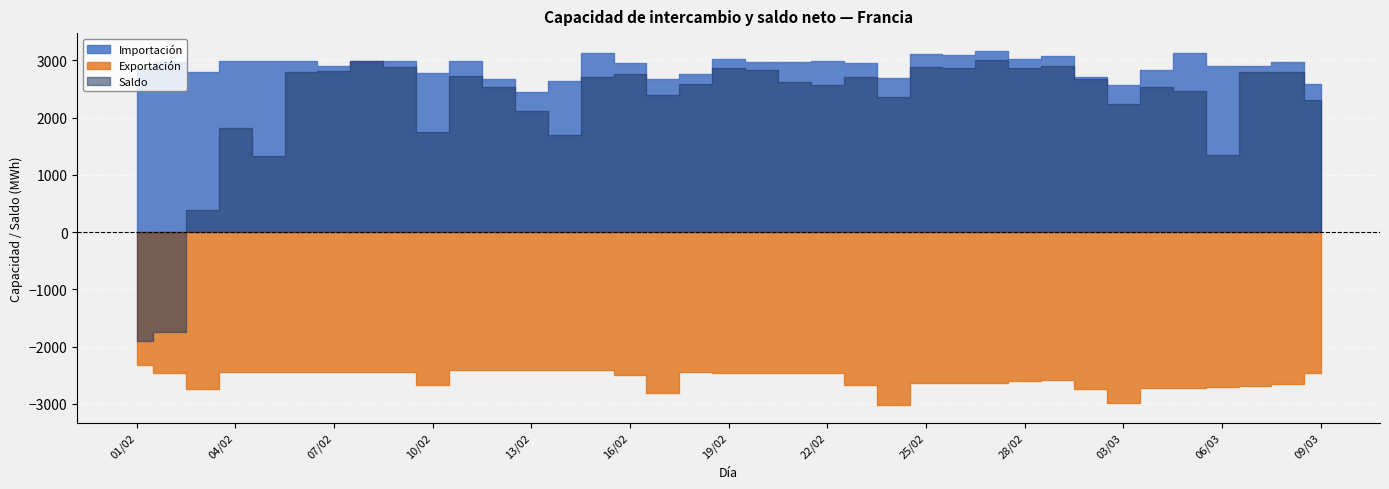

Reading left to right, transcribe all the data shown in this chart.

Importación: 01/02/2019=2875.0	02/02/2019=2975.0	03/02/2019=2802.1	04/02/2019=2987.5	05/02/2019=2987.5	06/02/2019=2987.5	07/02/2019=2893.8	08/02/2019=2987.5	09/02/2019=2995.8	10/02/2019=2781.2	11/02/2019=2993.8	12/02/2019=2679.2	13/02/2019=2450.0	14/02/2019=2645.8	15/02/2019=3120.8	16/02/2019=2958.3	17/02/2019=2681.2	18/02/2019=2768.8	19/02/2019=3016.7	20/02/2019=2966.7	21/02/2019=2966.7	22/02/2019=2991.7	23/02/2019=2952.1	24/02/2019=2697.9	25/02/2019=3108.3	26/02/2019=3100.0	27/02/2019=3166.7	28/02/2019=3025.0	01/03/2019=3083.3	02/03/2019=2708.3	03/03/2019=2570.8	04/03/2019=2833.3	05/03/2019=3133.3	06/03/2019=2900.0	07/03/2019=2904.2	08/03/2019=2966.7	09/03/2019=2587.5
Exportación: 01/02/2019=-2314.6	02/02/2019=-2462.5	03/02/2019=-2741.7	04/02/2019=-2433.3	05/02/2019=-2433.3	06/02/2019=-2433.3	07/02/2019=-2433.3	08/02/2019=-2433.3	09/02/2019=-2437.5	10/02/2019=-2670.8	11/02/2019=-2412.5	12/02/2019=-2412.5	13/02/2019=-2412.5	14/02/2019=-2412.5	15/02/2019=-2412.5	16/02/2019=-2495.8	17/02/2019=-2802.1	18/02/2019=-2439.6	19/02/2019=-2456.2	20/02/2019=-2454.2	21/02/2019=-2452.1	22/02/2019=-2454.2	23/02/2019=-2670.8	24/02/2019=-3016.7	25/02/2019=-2631.2	26/02/2019=-2637.5	27/02/2019=-2637.5	28/02/2019=-2604.2	01/03/2019=-2589.6	02/03/2019=-2743.8	03/03/2019=-2979.2	04/03/2019=-2716.7	05/03/2019=-2716.7	06/03/2019=-2710.4	07/03/2019=-2689.6	08/03/2019=-2654.2	09/03/2019=-2462.5
Saldo: 01/02/2019=-1905.8	02/02/2019=-1739.3	03/02/2019=393.3	04/02/2019=1816.0	05/02/2019=1327.9	06/02/2019=2800.4	07/02/2019=2815.8	08/02/2019=2987.5	09/02/2019=2877.3	10/02/2019=1756.7	11/02/2019=2726.1	12/02/2019=2539.5	13/02/2019=2120.3	14/02/2019=1697.2	15/02/2019=2714.1	16/02/2019=2753.2	17/02/2019=2388.5	18/02/2019=2592.8	19/02/2019=2858.3	20/02/2019=2840.0	21/02/2019=2624.4	22/02/2019=2566.1	23/02/2019=2711.1	24/02/2019=2360.4	25/02/2019=2885.5	26/02/2019=2860.7	27/02/2019=3010.7	28/02/2019=2871.2	01/03/2019=2904.6	02/03/2019=2671.2	03/03/2019=2237.7	04/03/2019=2528.6	05/03/2019=2467.3	06/03/2019=1340.0	07/03/2019=2804.7	08/03/2019=2794.4	09/03/2019=2310.0